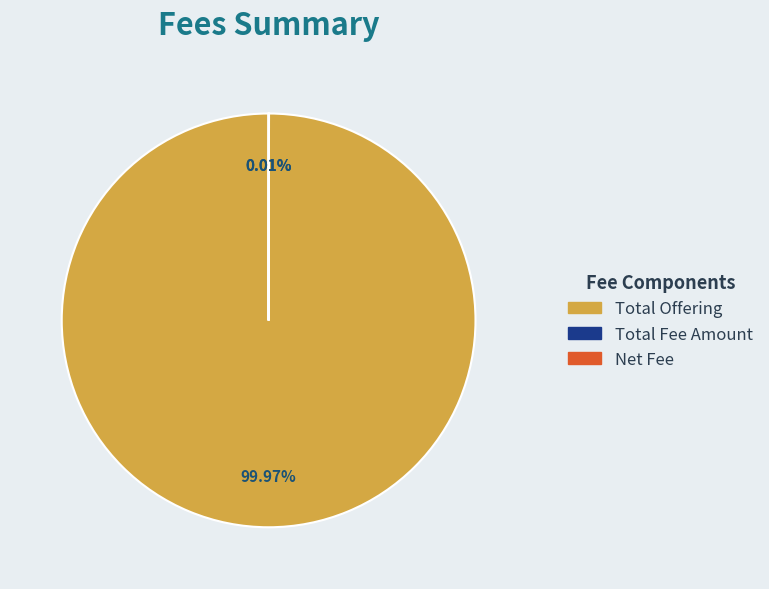

Which slice represents more than half of the pie?

Total Offering